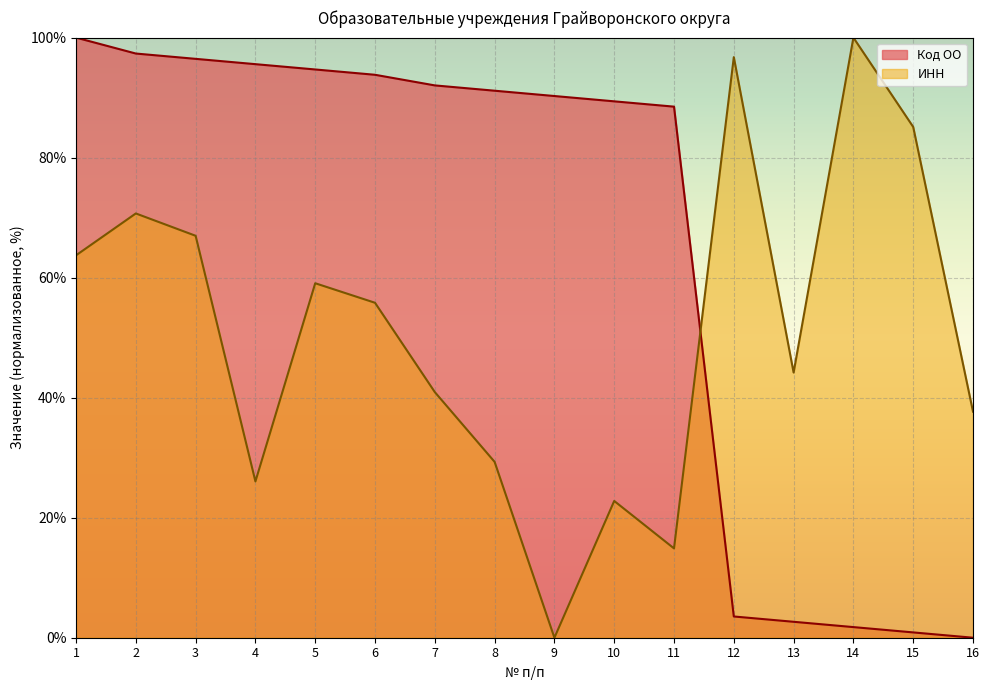

How many lines are shown in the chart?

2